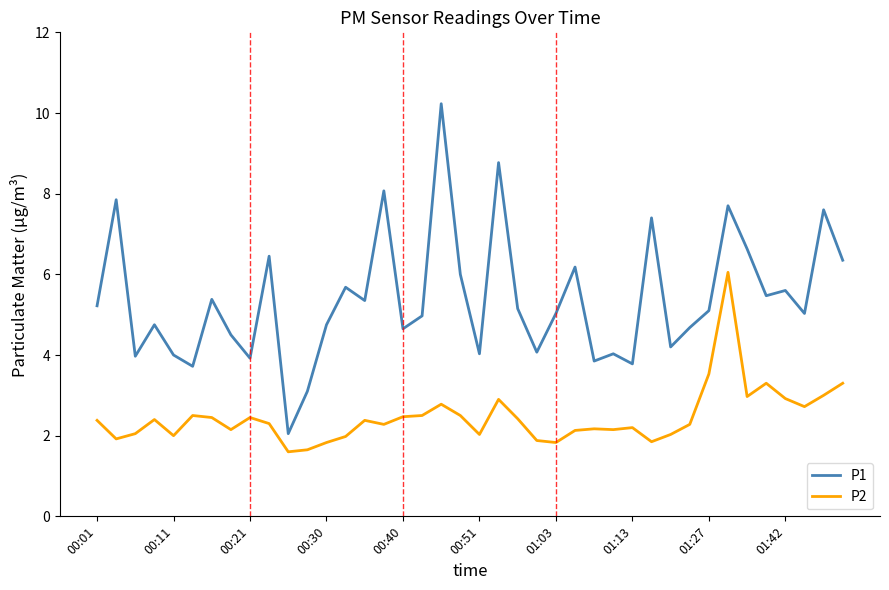

Rank the series by their maximum value, from lowest to highest.

P2, P1